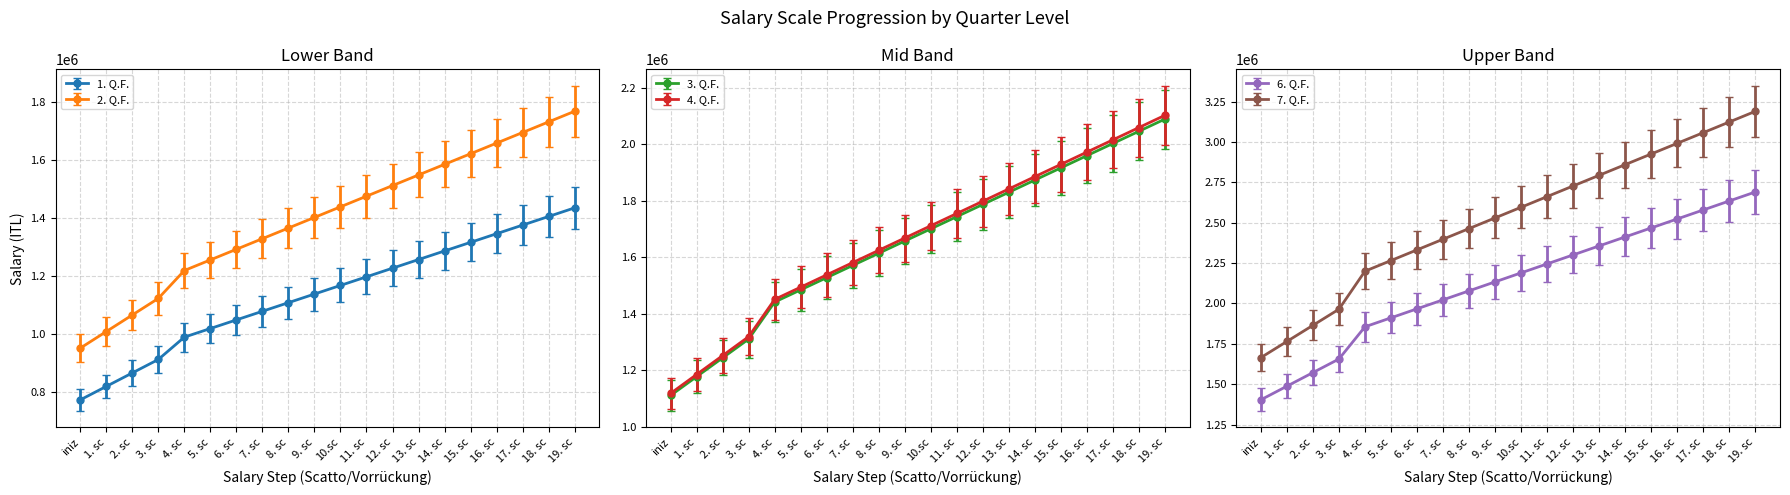

What is the value of the 1. Q.F. point at the 9th from the left?

1108968.0